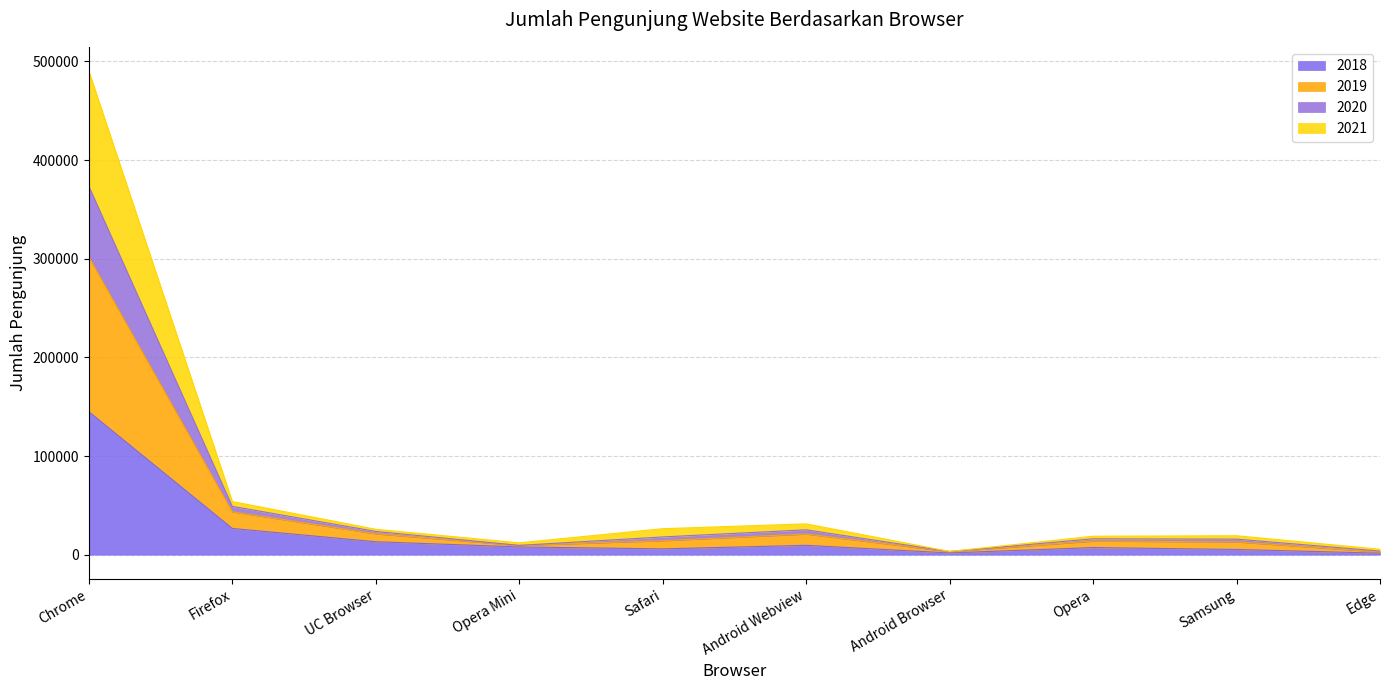

Is the value of 2019 at Chrome greater than the value of 2020 at UC Browser?

Yes